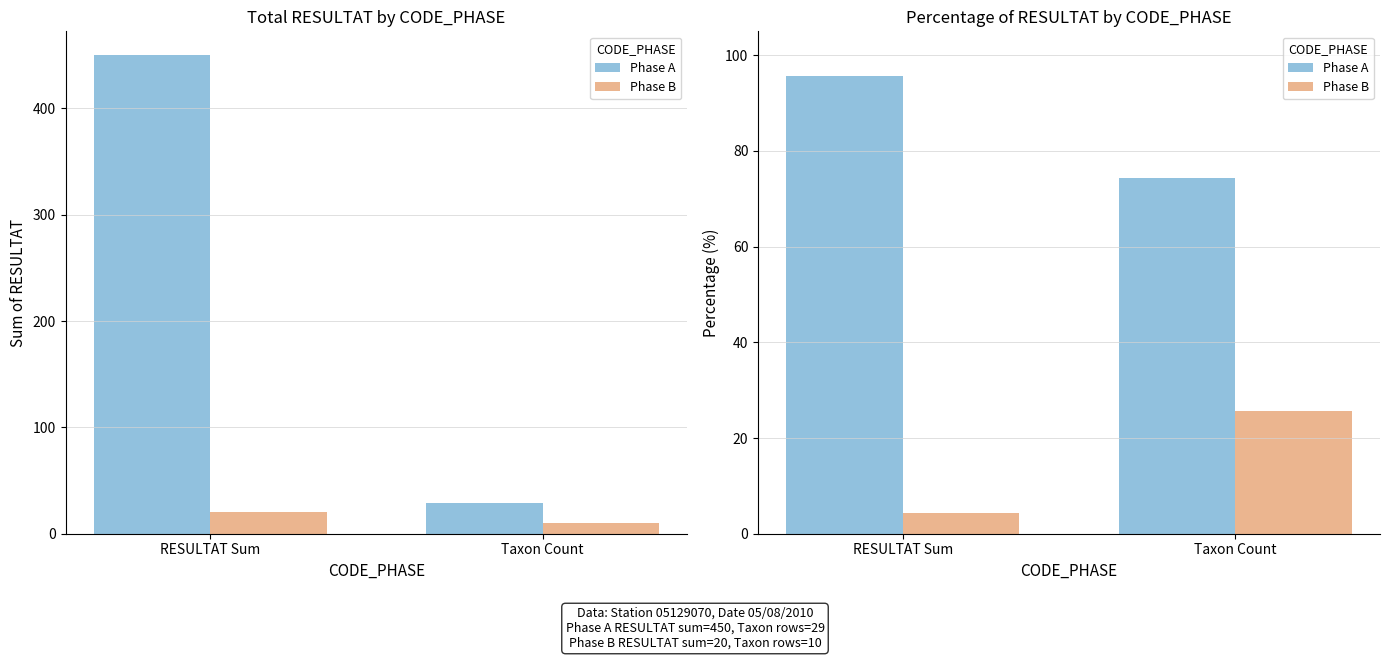

How many data points in Phase B are less than 25?

1